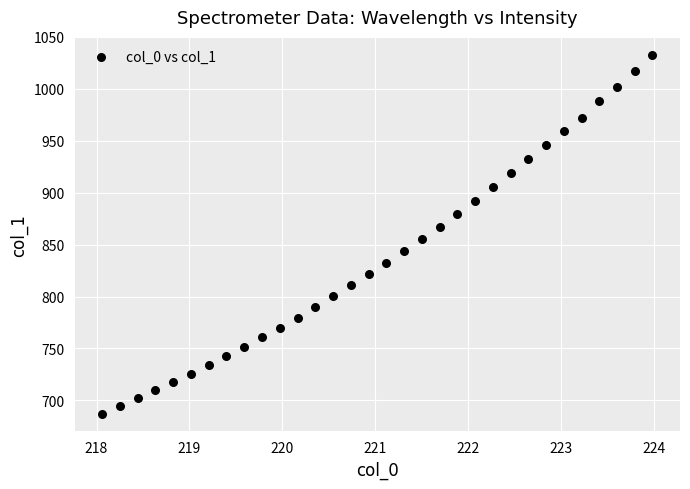

What is the range of X values (max minus min)?

5.9